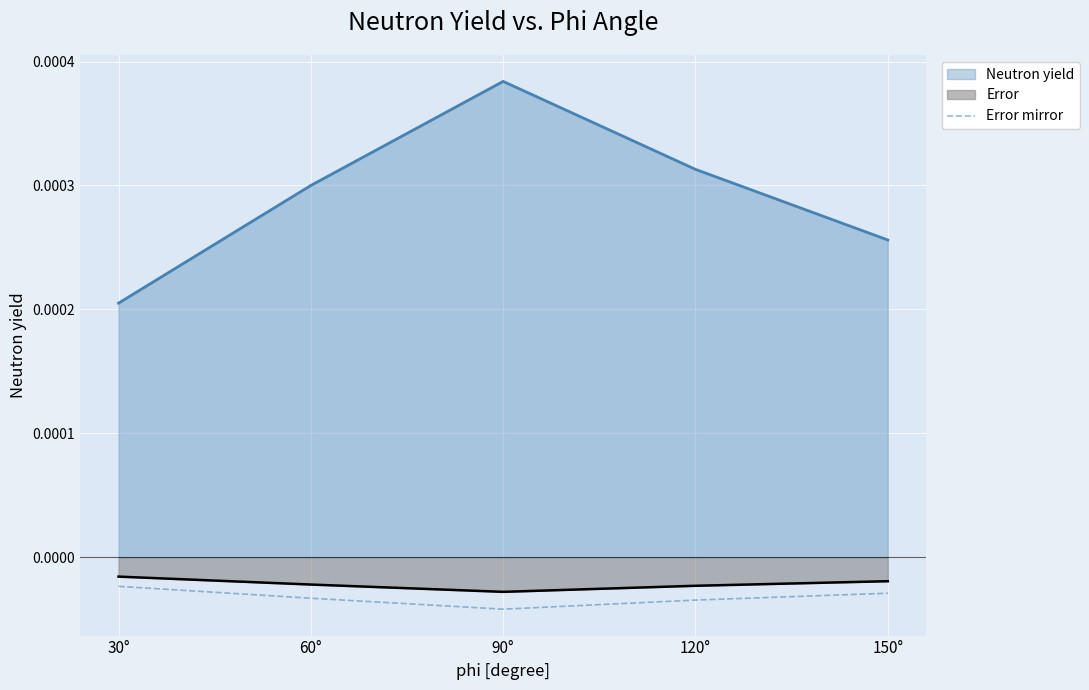

True or false: Neutron yield and Error cross at least once.

False